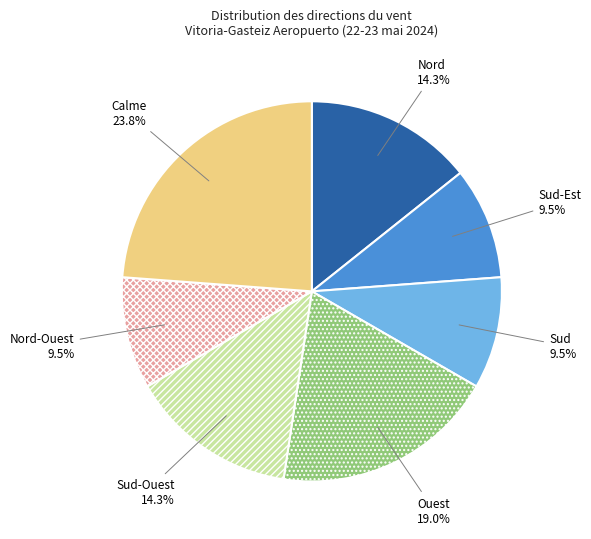

How many segments does this pie chart have?

7